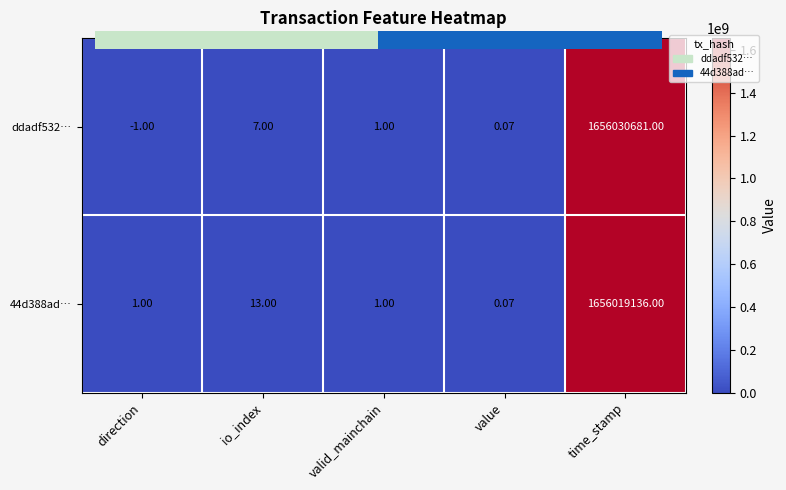

What is the total value across all series at valid_mainchain?

2.0